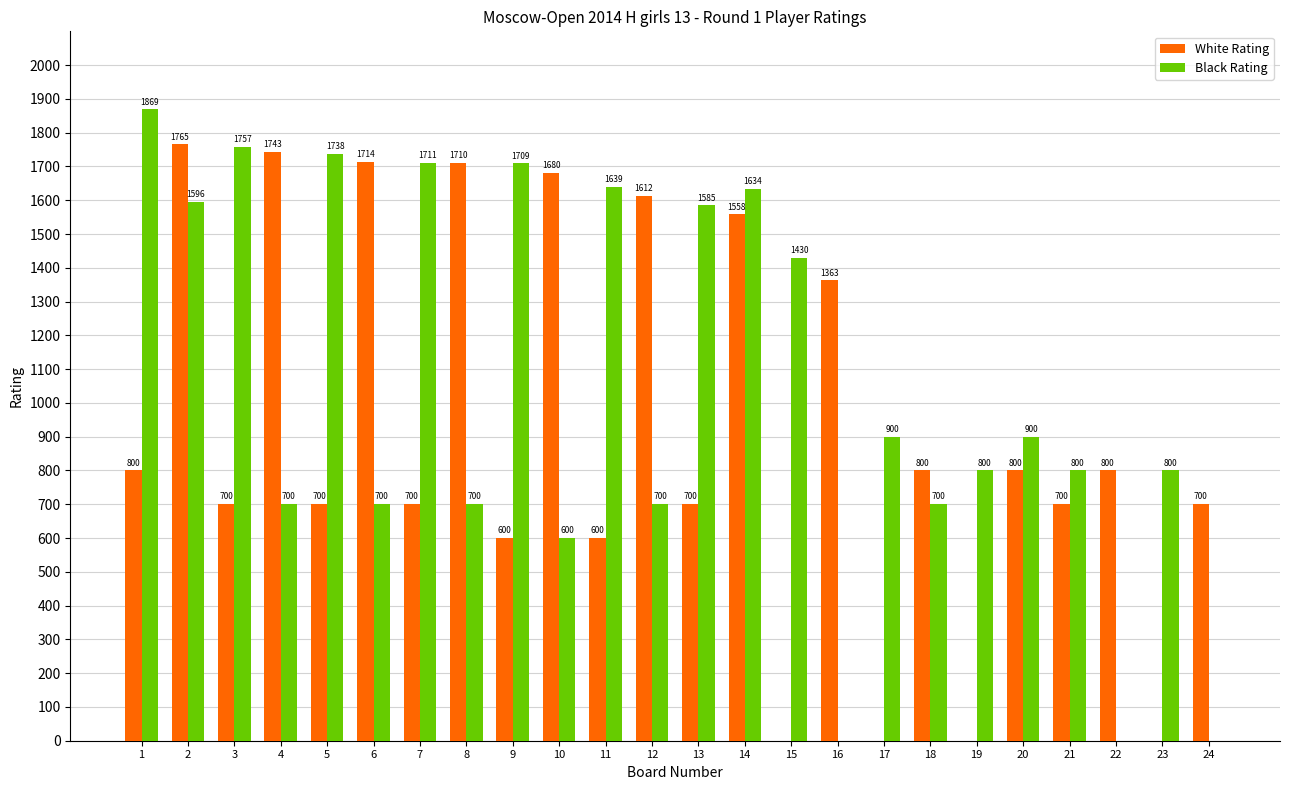

What is the maximum value for White Rating?

1765